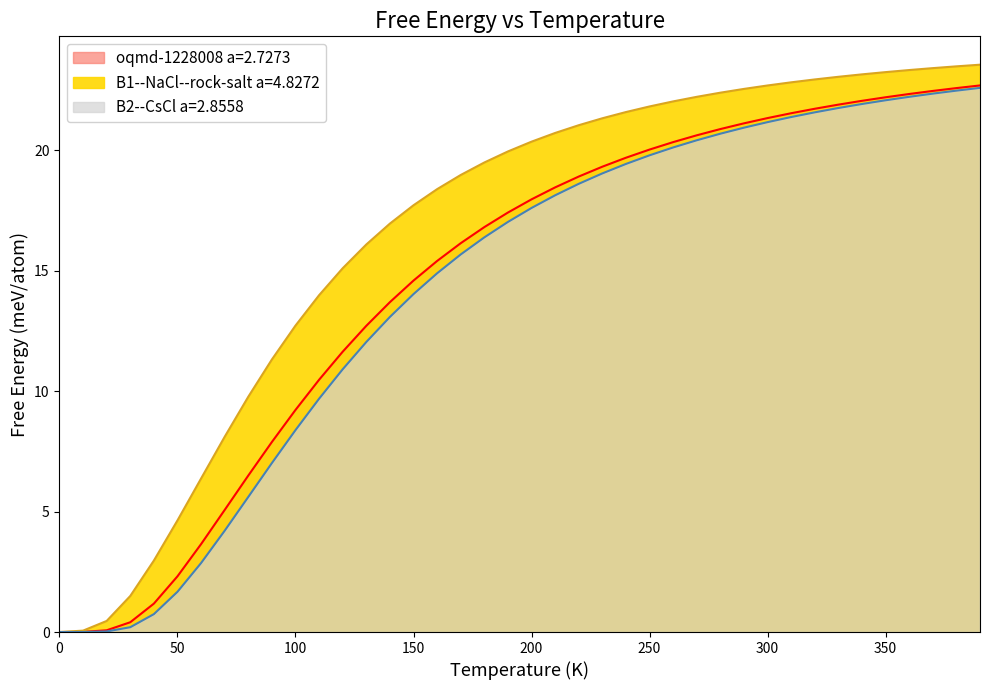

What is the sum of the B1--NaCl--rock-salt a=4.8272 values at 170.0 and 360.0?

42.3